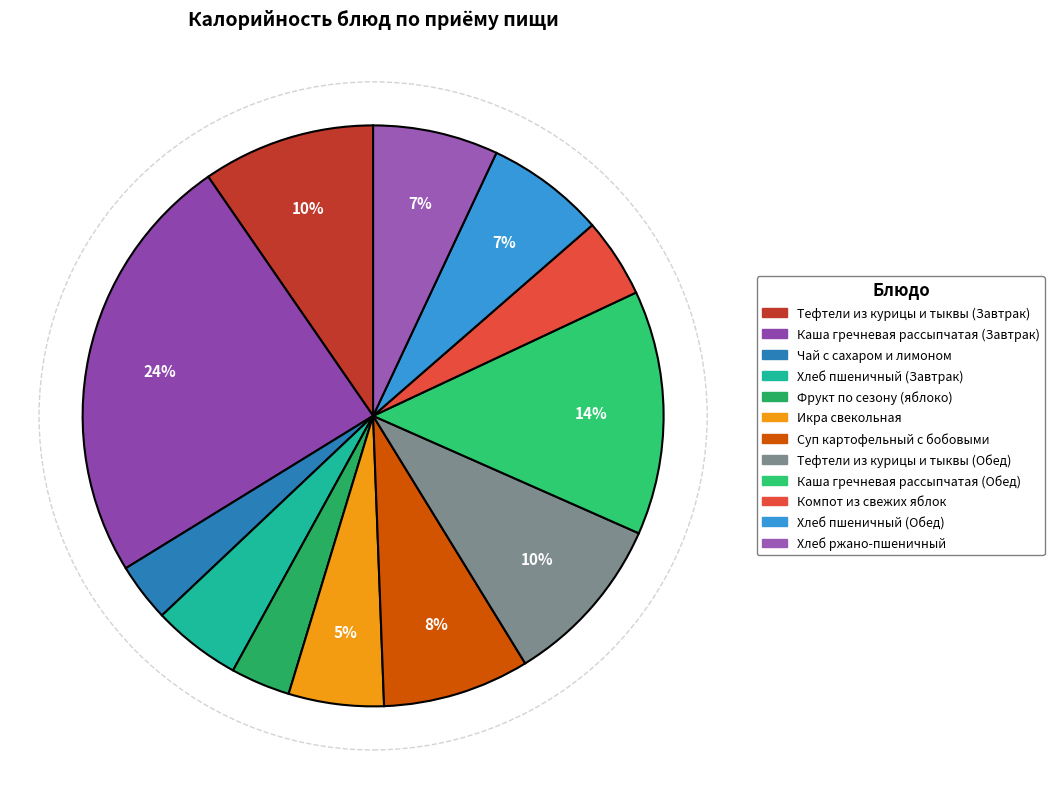

To the nearest percent, what is the combined percentage of Тефтели из курицы и тыквы (Завтрак) and Компот из свежих яблок?

14%